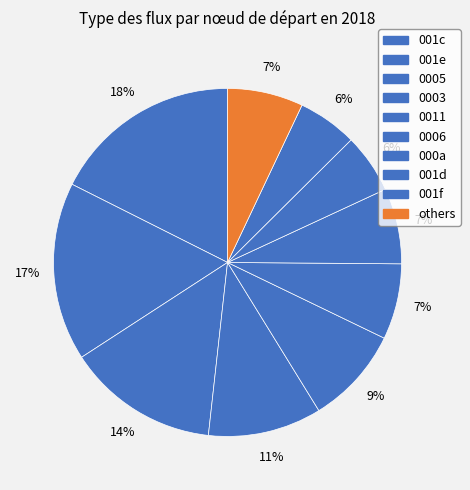

Count the number of slices in the pie.

10